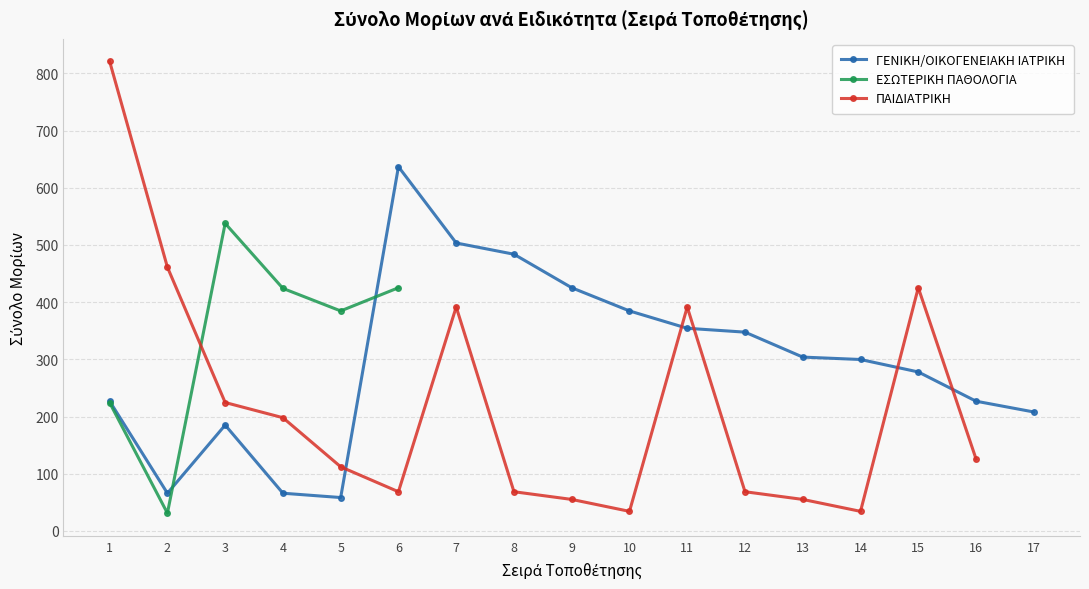

How many categories are shown in the chart?

17